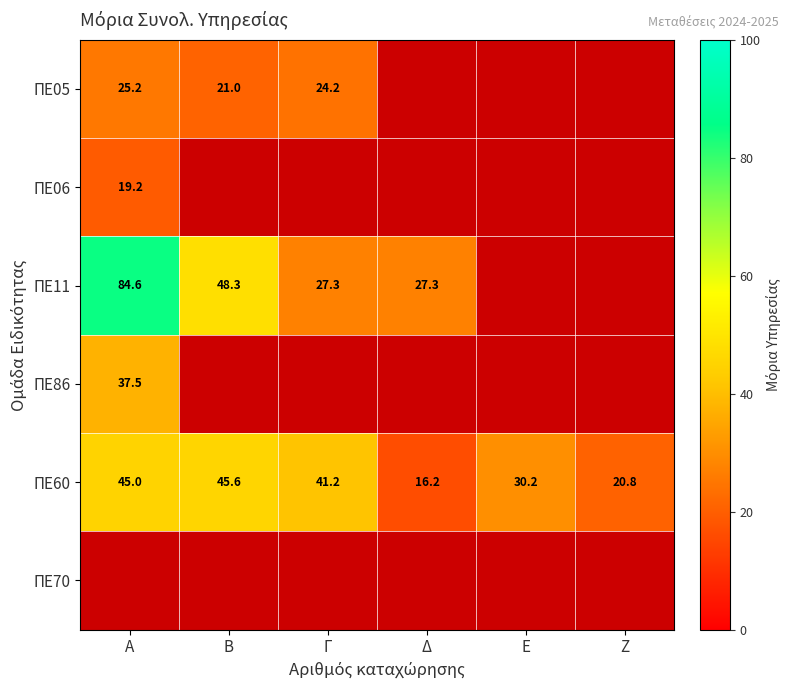

Which category has the lowest value in the ΠΕ60 series?

Δ